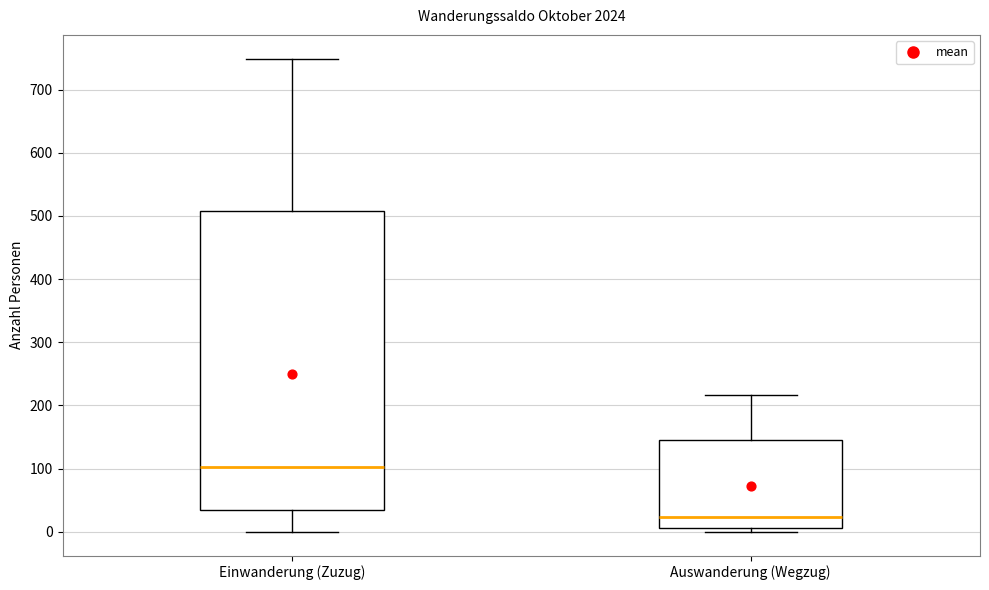

Reading left to right, read every box against the y-axis: the position of its median line, the range the box covers, and the ends of its whiskers. The values are not printed on the chart, so give them approximately, as read against the axis.

Einwanderung (Zuzug): median 100, box 40 to 510, whiskers 0 to 750
Auswanderung (Wegzug): median 20, box 10 to 150, whiskers 0 to 220